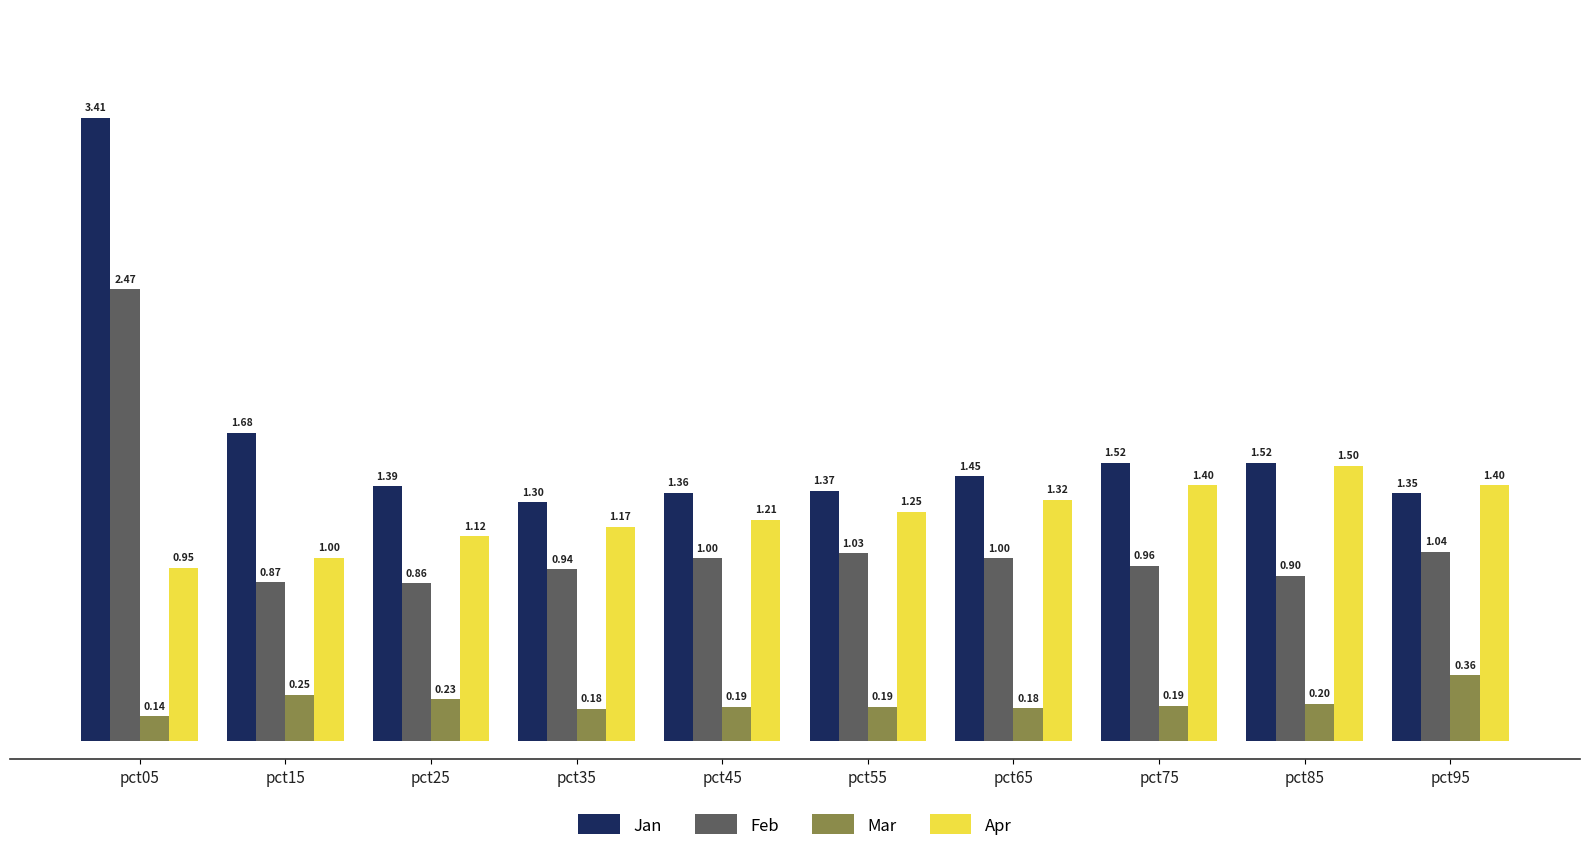

What is the difference between the maximum and minimum values in the Feb series?

1.6